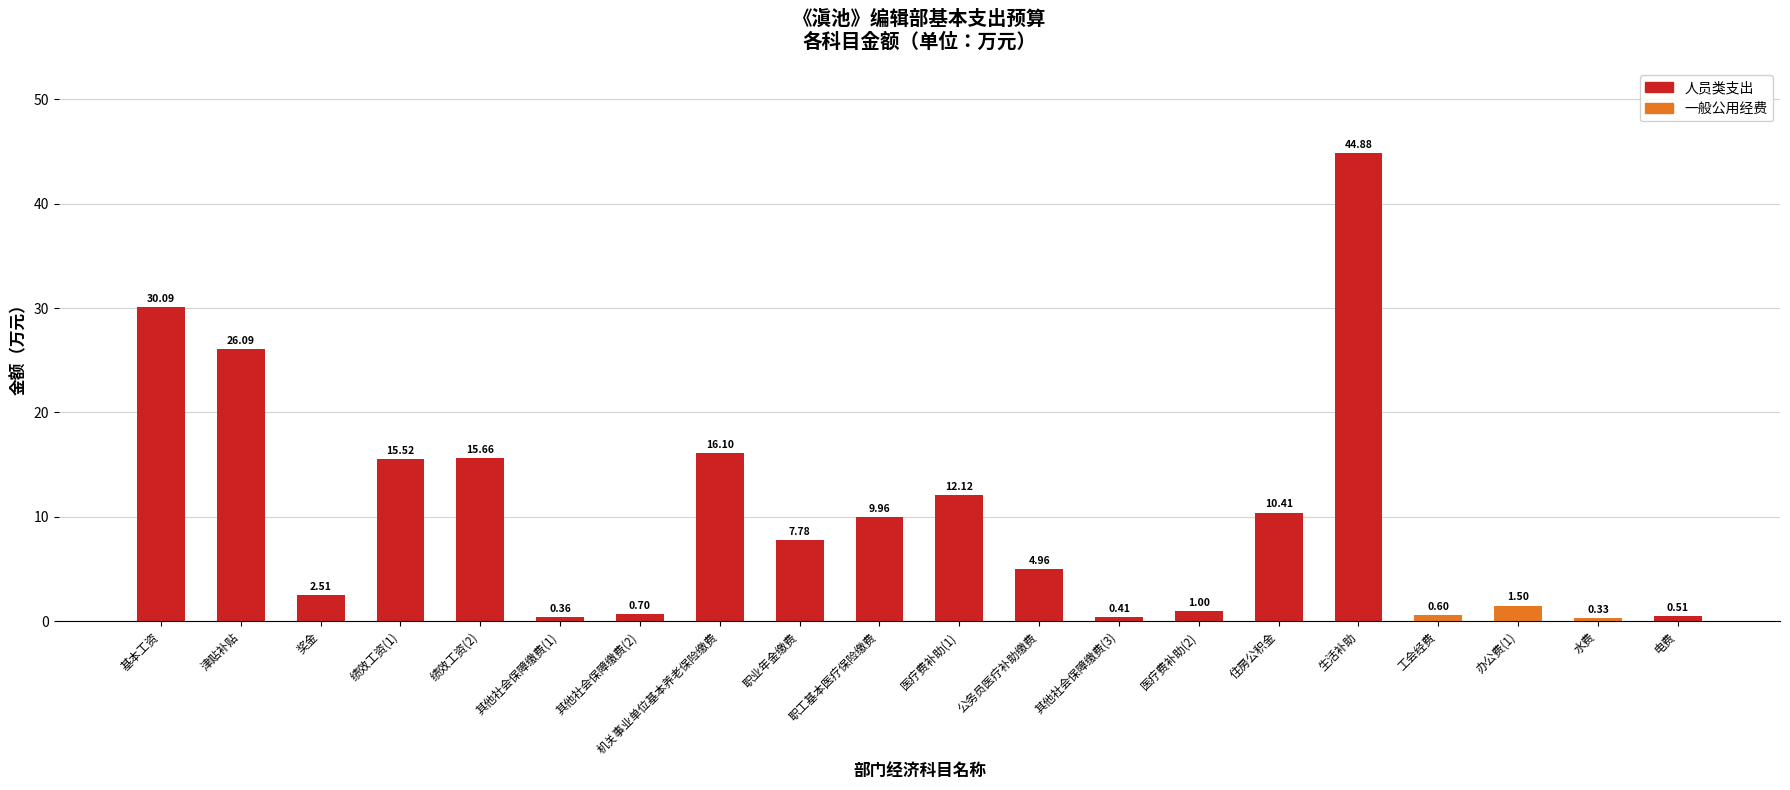

What is the change in value from 机关事业单位基本养老保险缴费 to 医疗费补助(2)?

-15.1